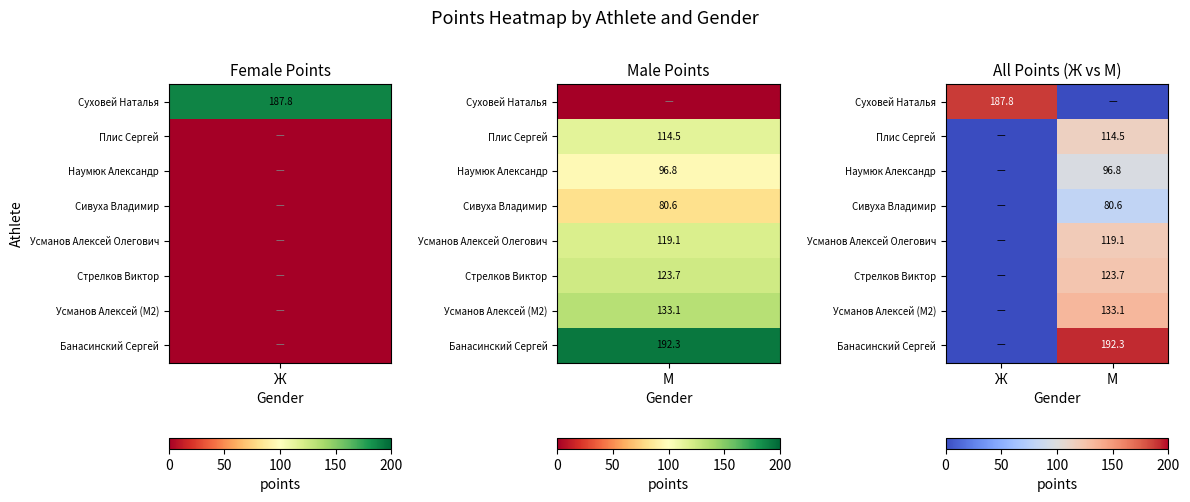

The value of Стрелков Виктор at М is 123.7. True or false?

True